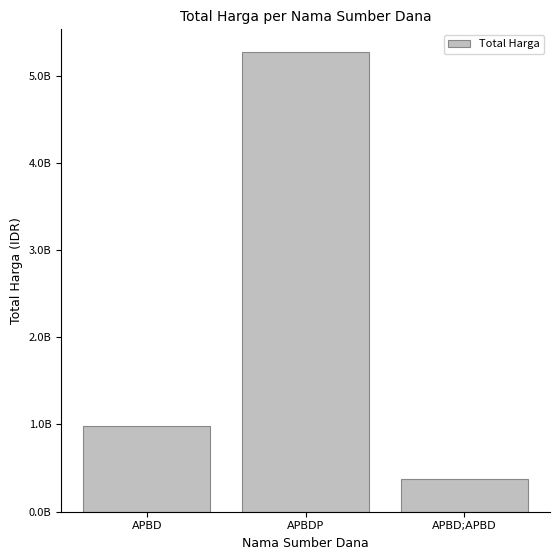

Does the chart contain any negative values?

No